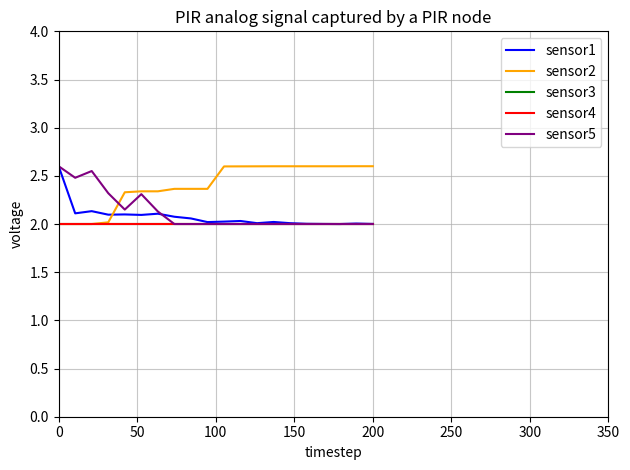

What are all the series names shown in the legend?

sensor1, sensor2, sensor3, sensor4, sensor5